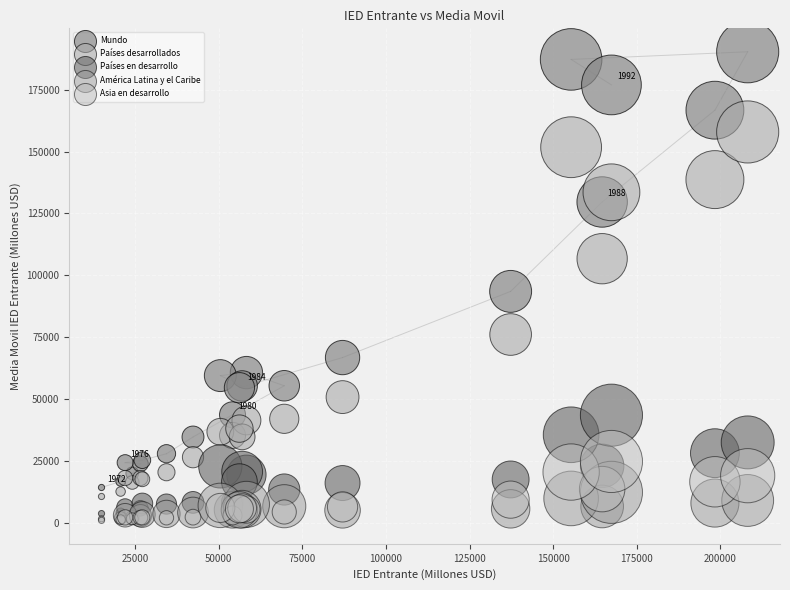

Which series has the largest Y range (max minus min)?

Mundo